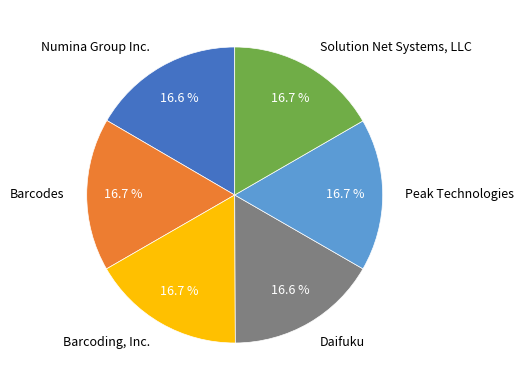

Approximately how many times larger is the value at Peak Technologies compared to Numina Group Inc.?

1.0